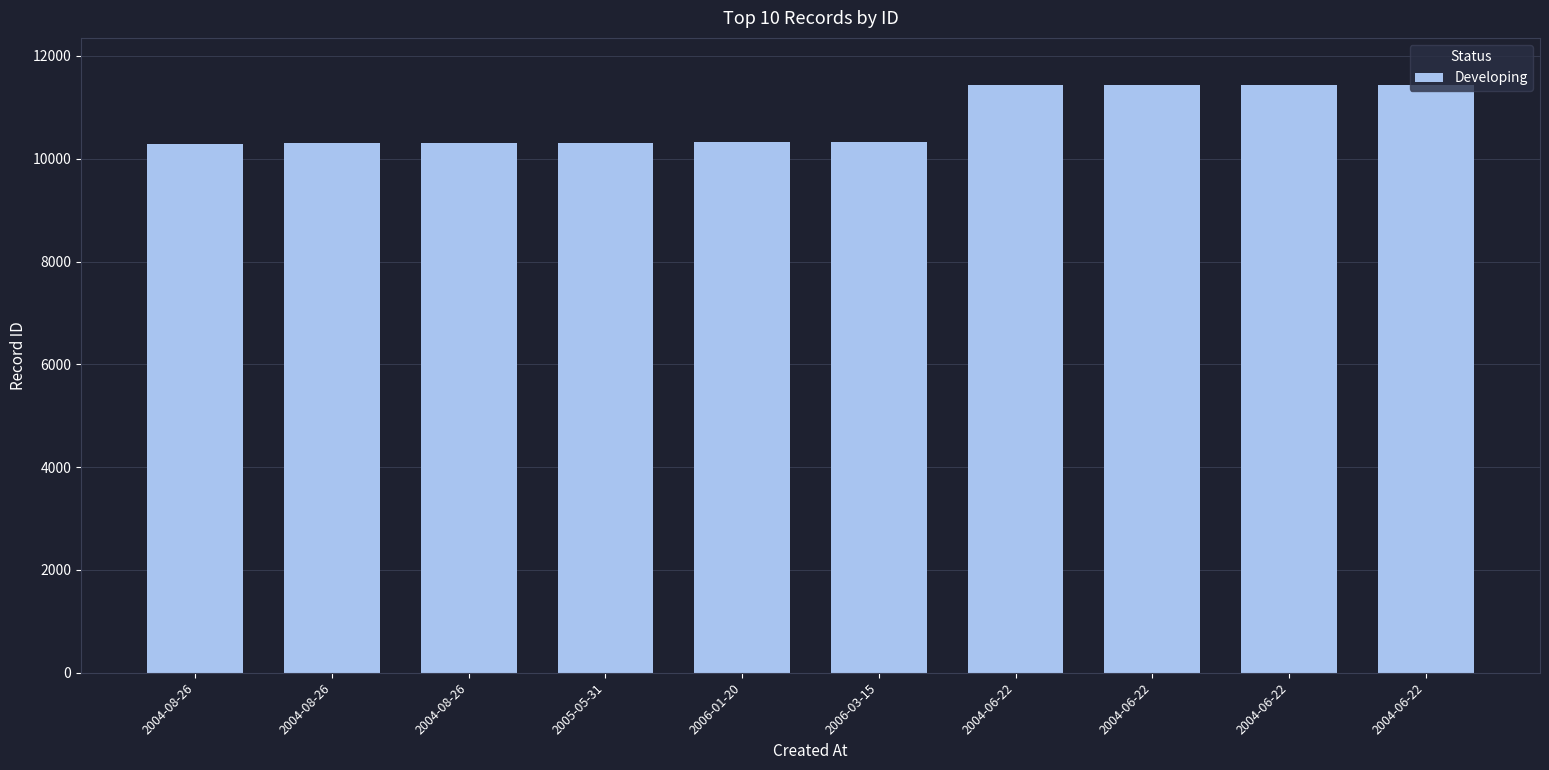

Rank the categories by value from lowest to highest.

2004-08-26, 2004-08-26, 2004-08-26, 2005-05-31, 2006-01-20, 2006-03-15, 2004-06-22, 2004-06-22, 2004-06-22, 2004-06-22